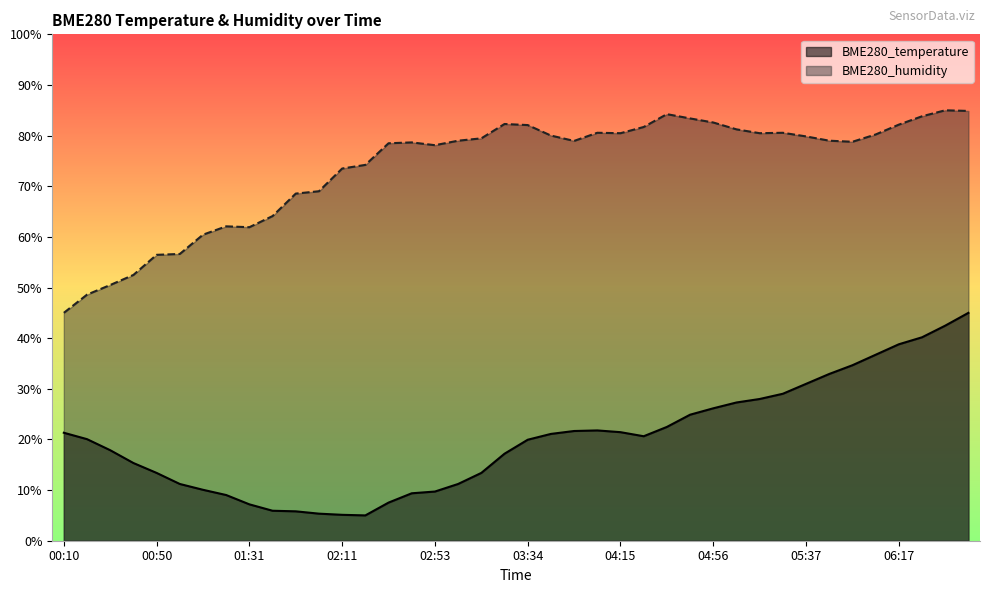

List the labels in order of BME280_temperature value, largest first.

06:47, 06:37, 06:27, 06:17, 06:07, 05:57, 05:47, 05:37, 05:27, 05:16, 05:06, 04:56, 04:46, 04:36, 04:05, 03:54, 04:15, 00:10, 03:44, 04:25, 00:20, 03:34, 00:30, 03:24, 00:40, 00:50, 03:14, 01:00, 03:03, 01:10, 02:53, 02:43, 01:20, 02:33, 01:31, 01:41, 01:51, 02:01, 02:11, 02:22